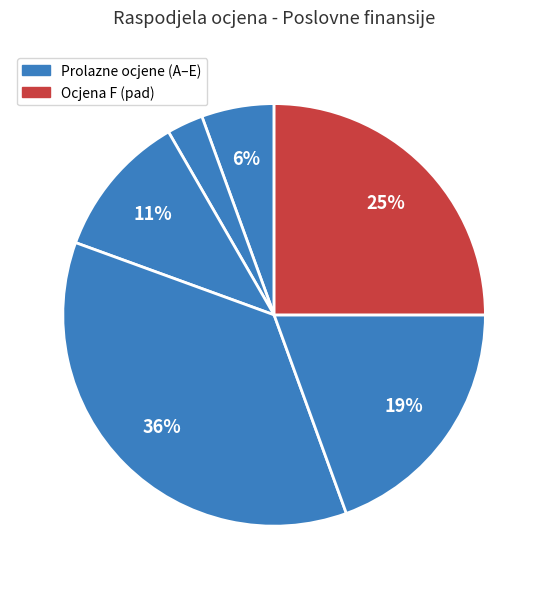

How many slices are in this pie chart?

6